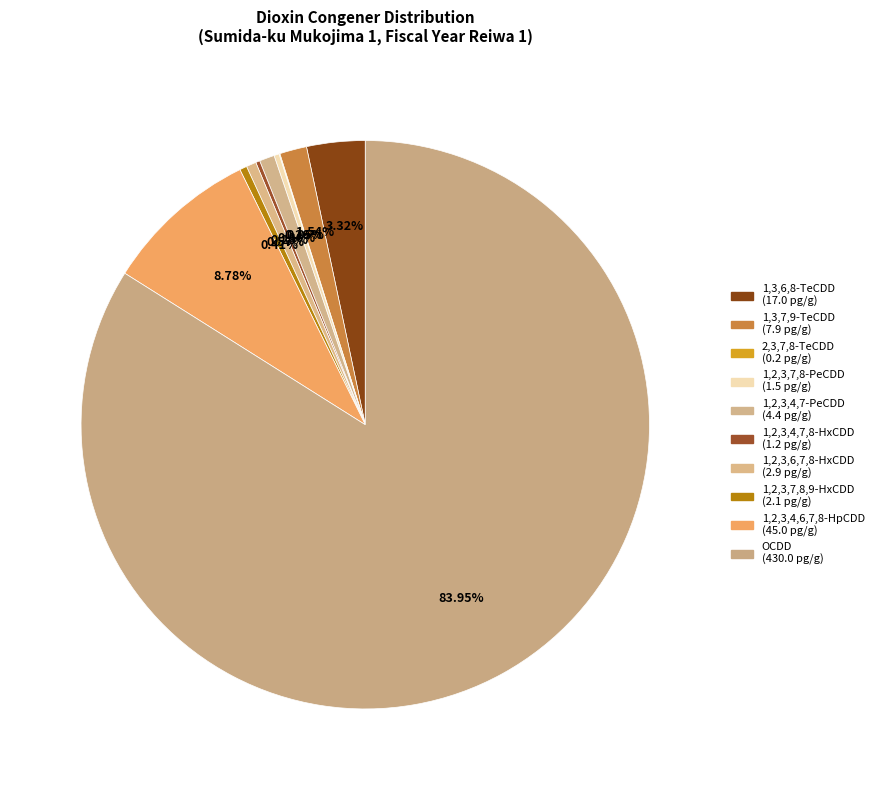

What percentage do 1,2,3,4,6,7,8-HpCDD and 1,2,3,7,8-PeCDD together represent?

9.1%